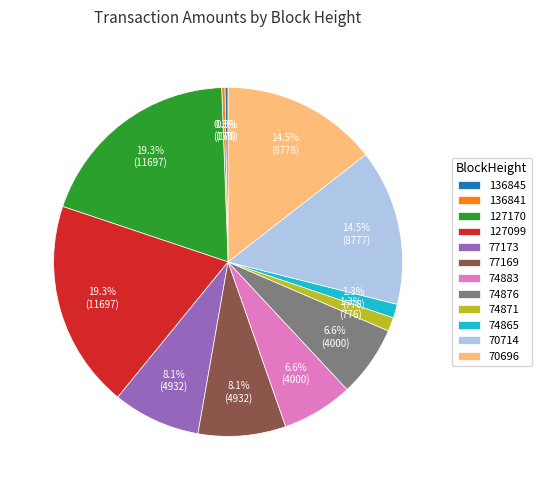

How many segments does this pie chart have?

12